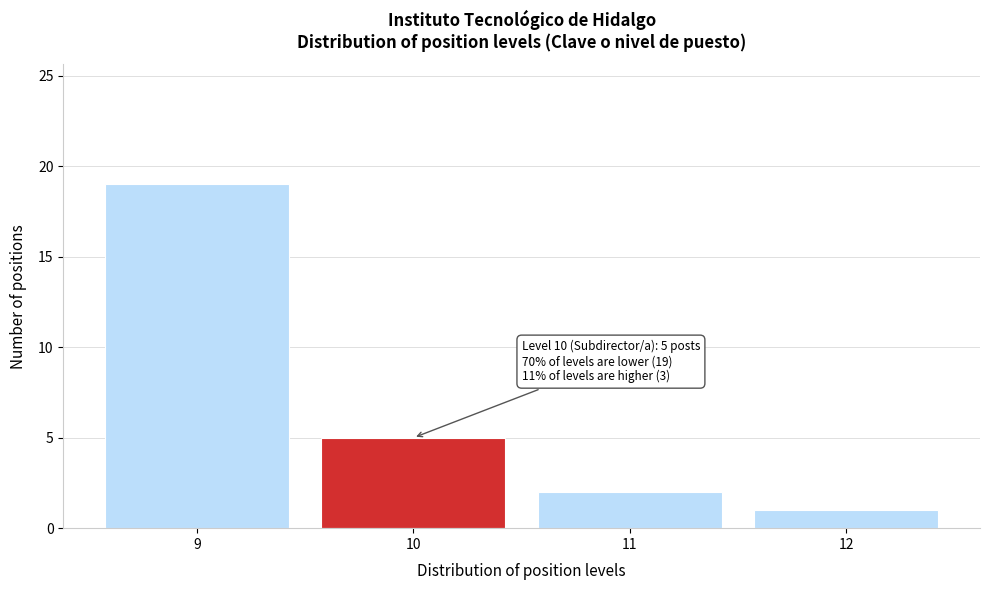

Which range on the x-axis has the tallest bar?

8.5 to 9.5